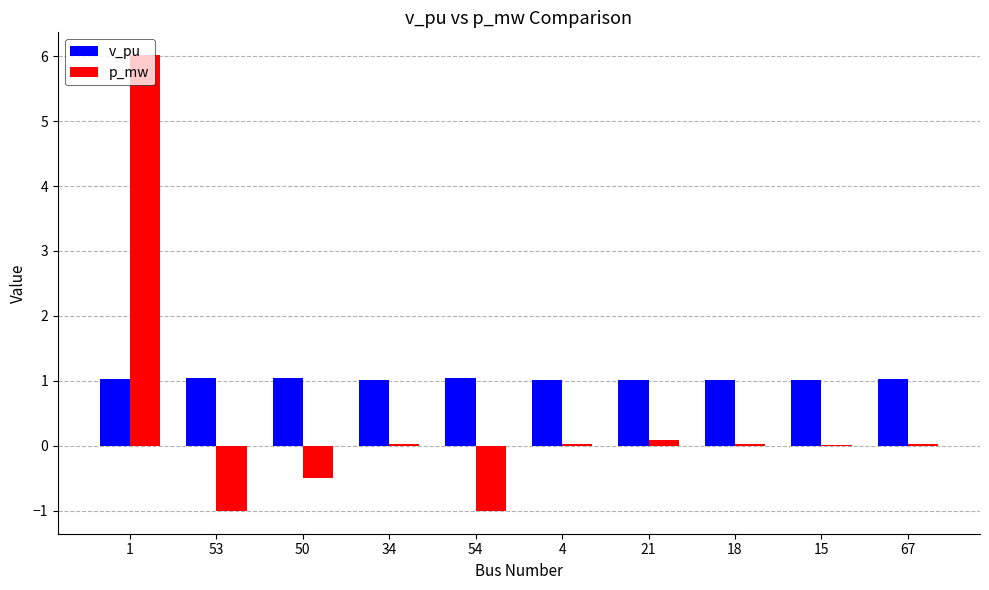

Count the number of categories in the chart.

10